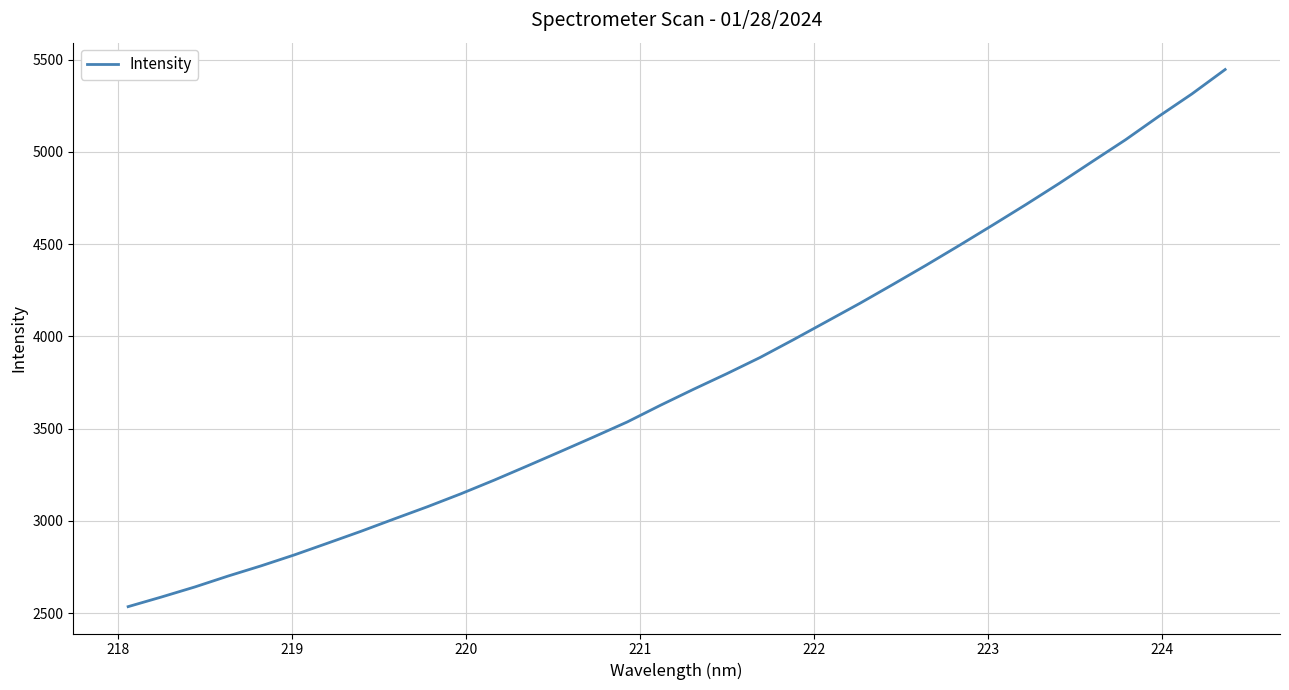

What is the minimum value shown in the chart?

2535.6